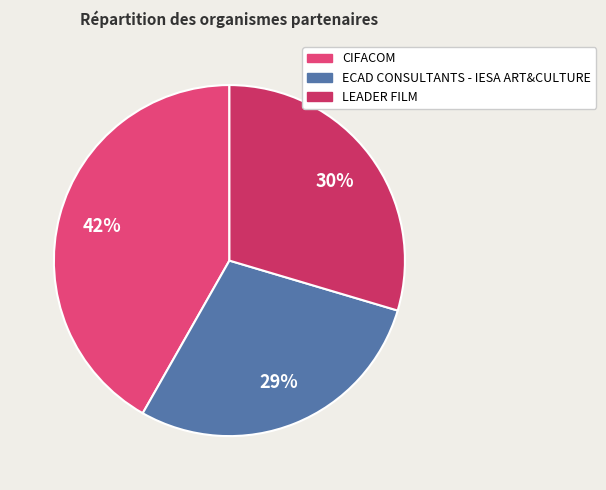

Rank the categories by value from highest to lowest.

CIFACOM, LEADER FILM, ECAD CONSULTANTS - IESA ART&CULTURE